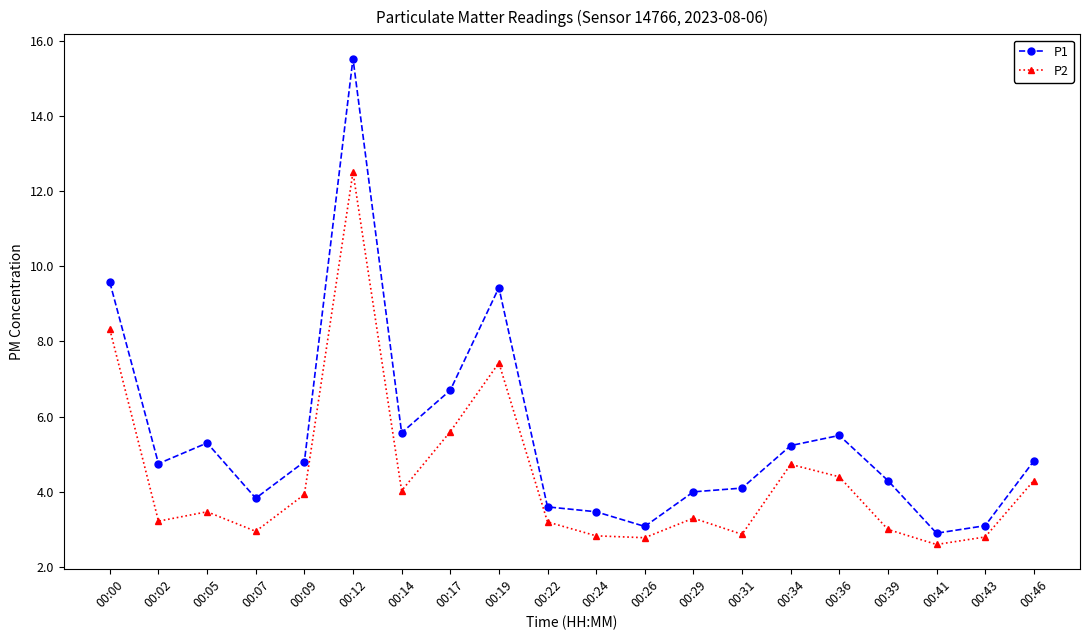

What is the sum of the P2 values at 00:46 and 00:09?

8.2